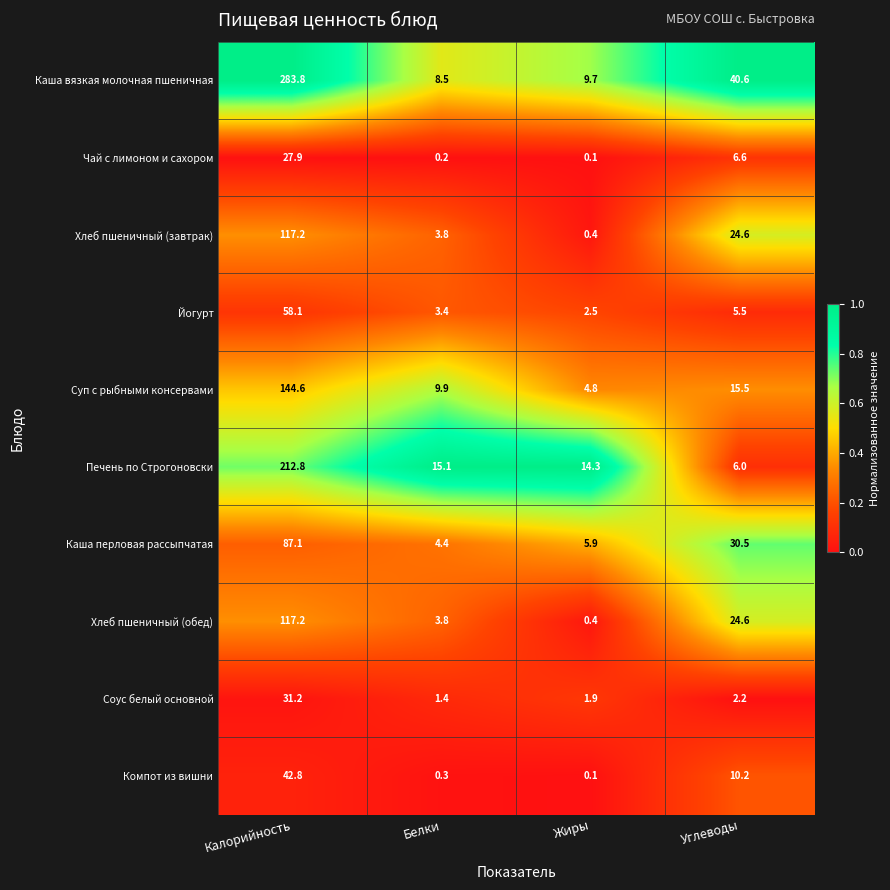

The value of Йогурт at Белки is 1.1. True or false?

False